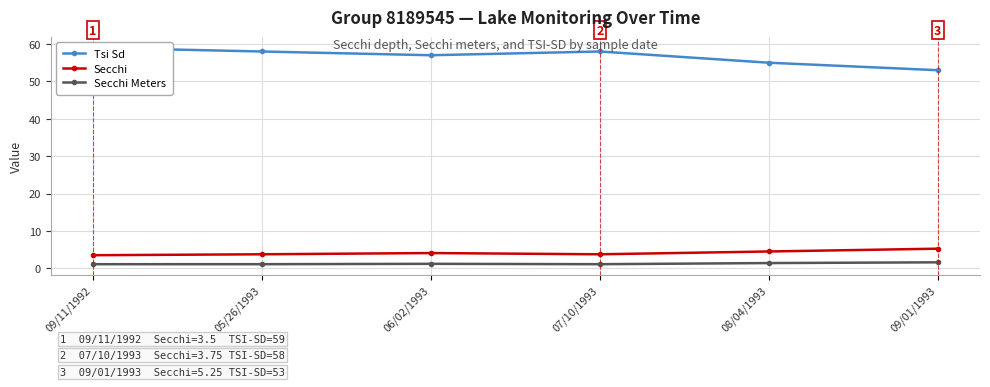

True or false: Tsi Sd and Secchi Meters cross at least once.

False